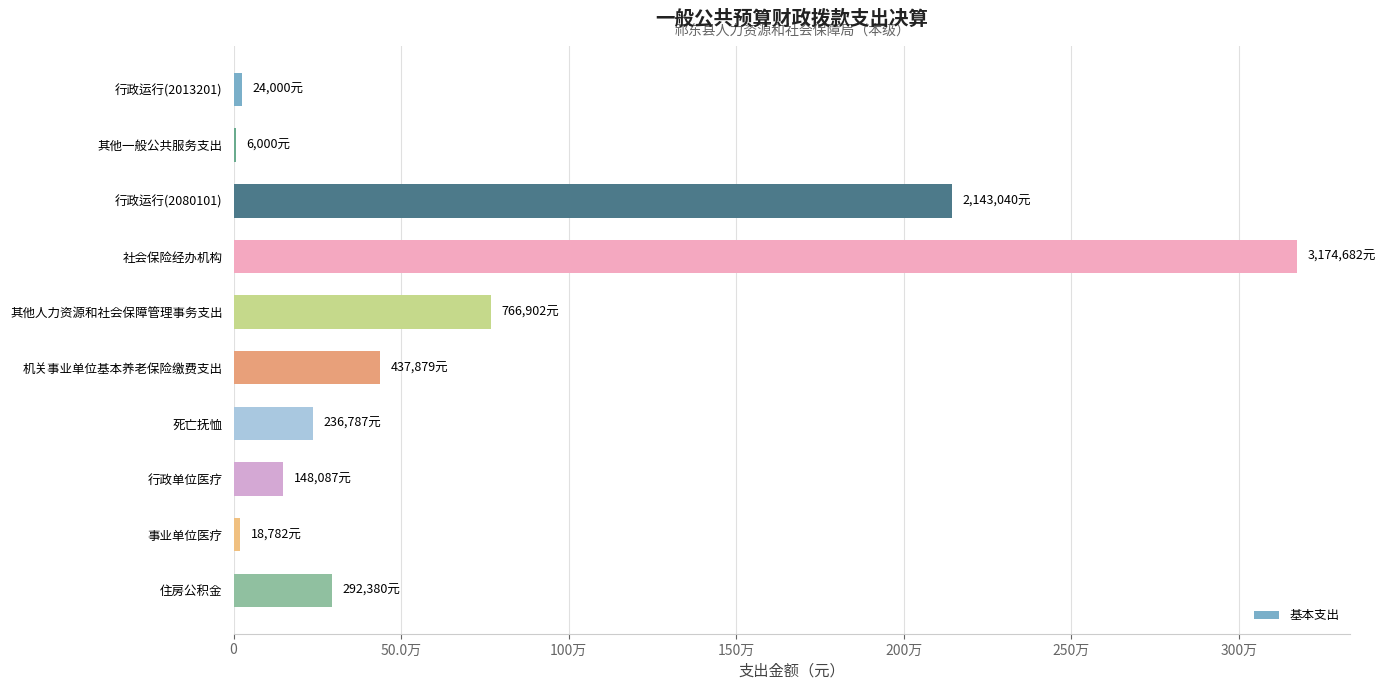

Are the bars horizontal?

Yes